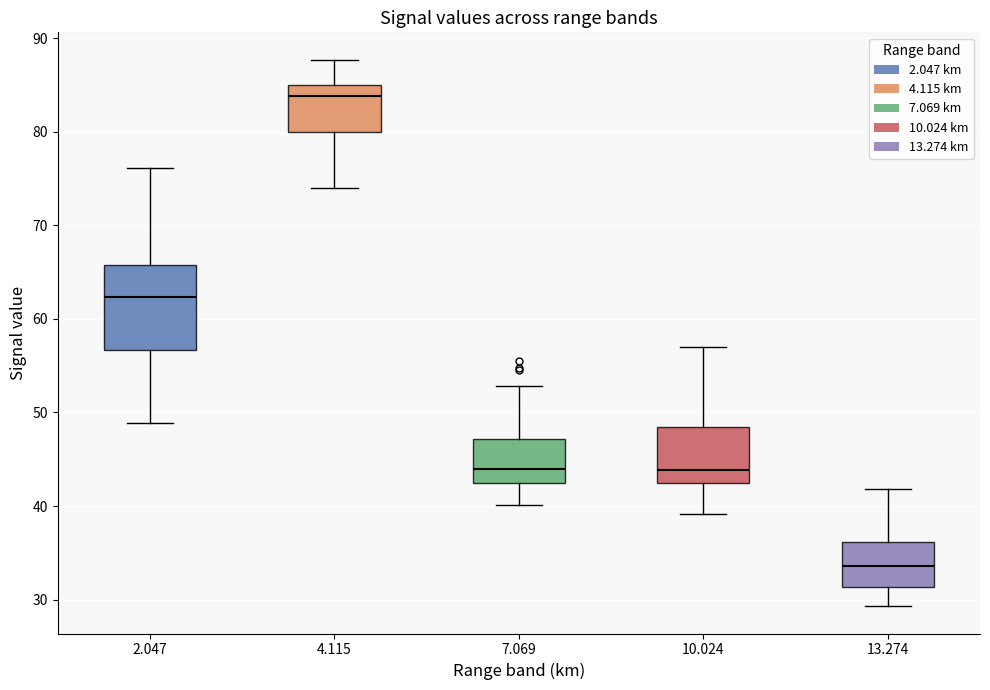

Where does the lower whisker of the box at x = 7.069 end on the y-axis? The values are not printed on the chart, so give them approximately, as read against the axis.

40